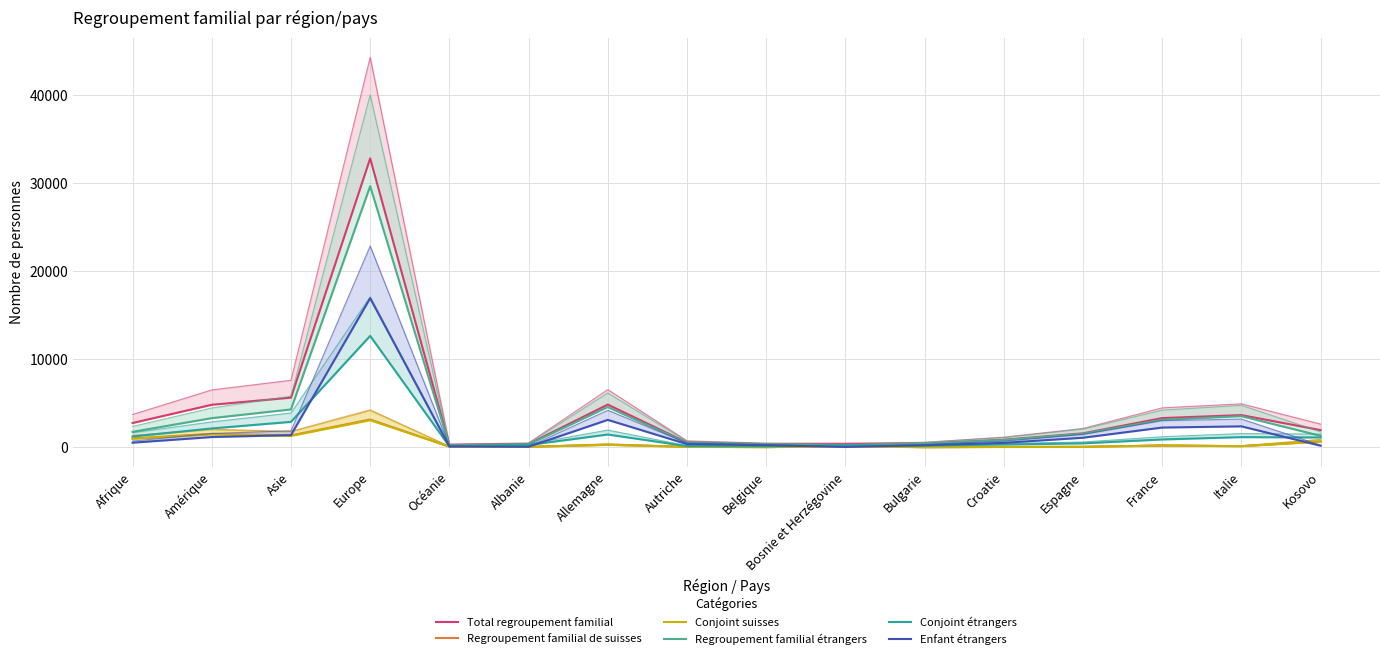

Rank the categories by Conjoint suisses value from lowest to highest.

Bulgarie, Belgique, Croatie, Albanie, Espagne, Autriche, Océanie, Bosnie et Herzégovine, Italie, France, Allemagne, Kosovo, Afrique, Asie, Amérique, Europe